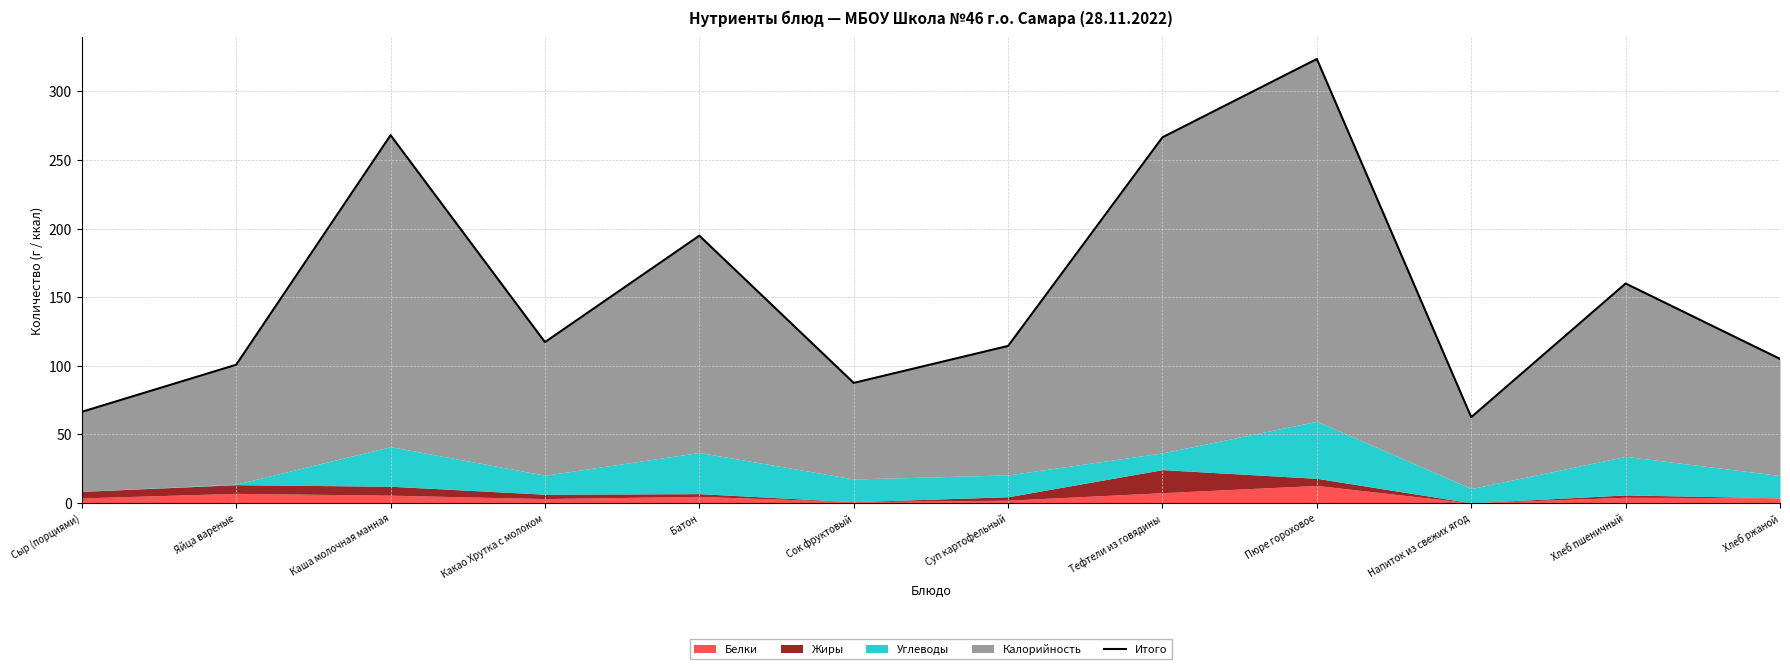

What is the difference between the values at Каша молочная манная and Напиток из свежих ягод?

205.5